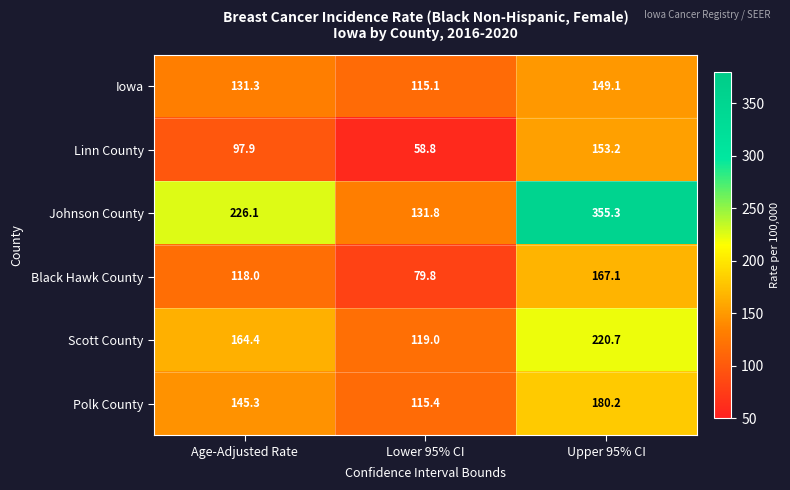

List the series in order of their peak value, highest first.

Johnson County, Scott County, Polk County, Black Hawk County, Linn County, Iowa